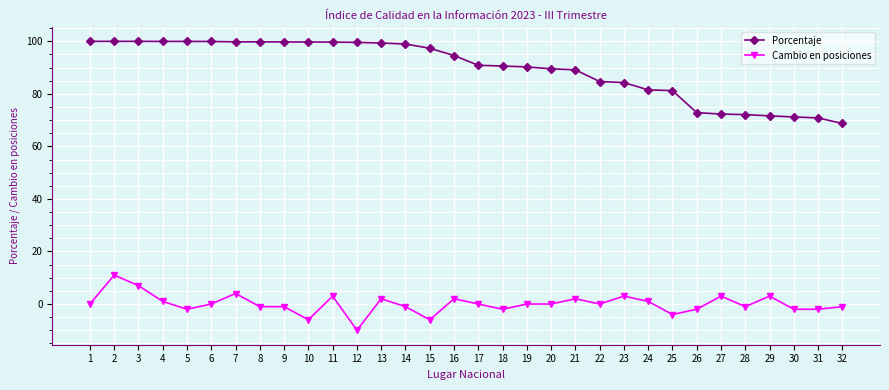

List the series in order of their peak value, highest first.

Porcentaje, Cambio en posiciones